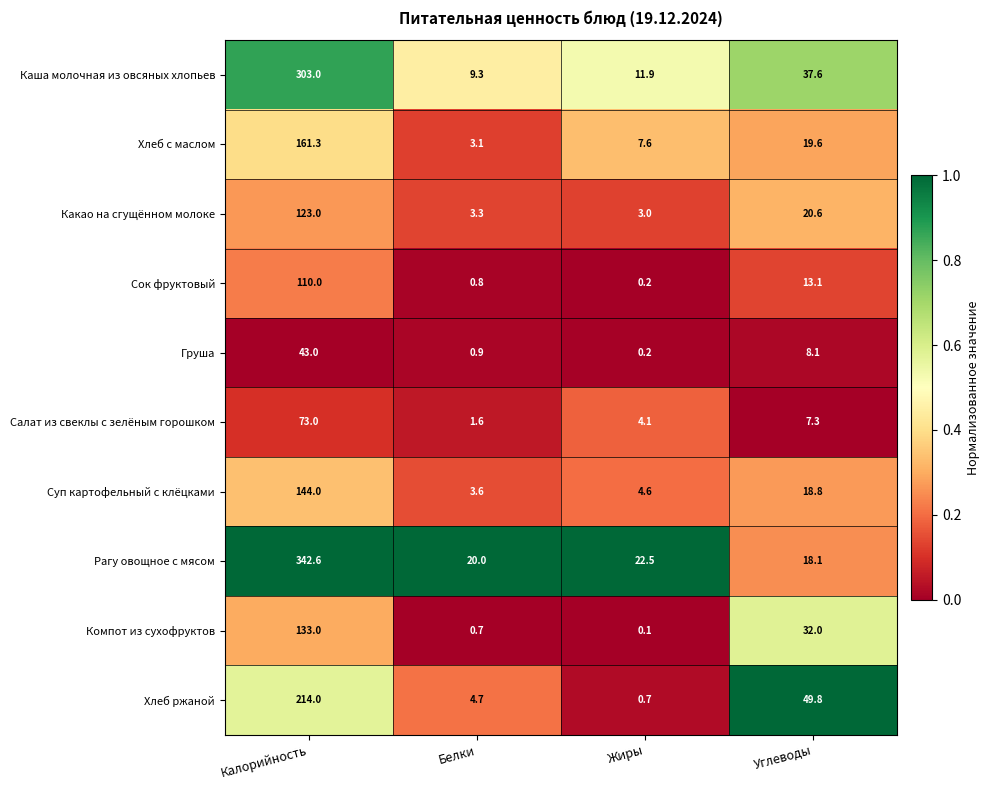

Read the Хлеб с маслом value at Белки.

3.1